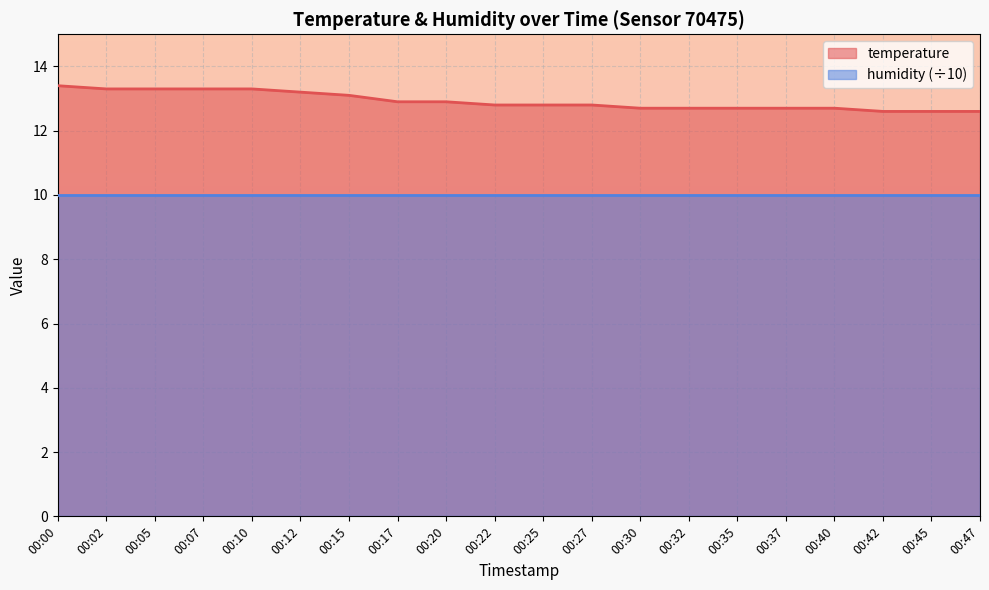

True or false: the data has more than 1 interior local peaks.

False